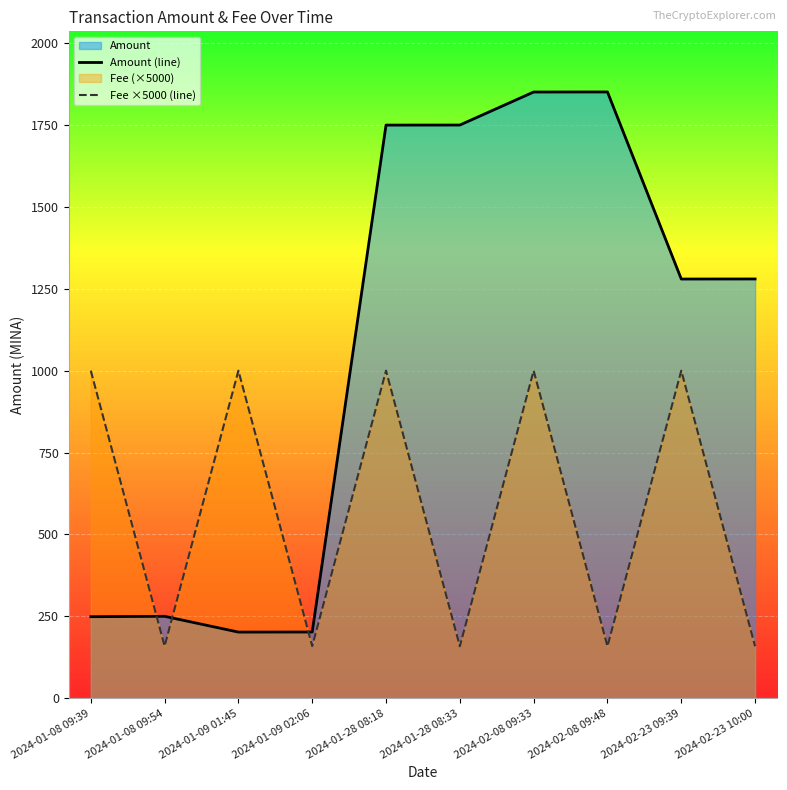

In Fee ×5000 (line), how many points are lower than both neighbors (excluding endpoints)?

4